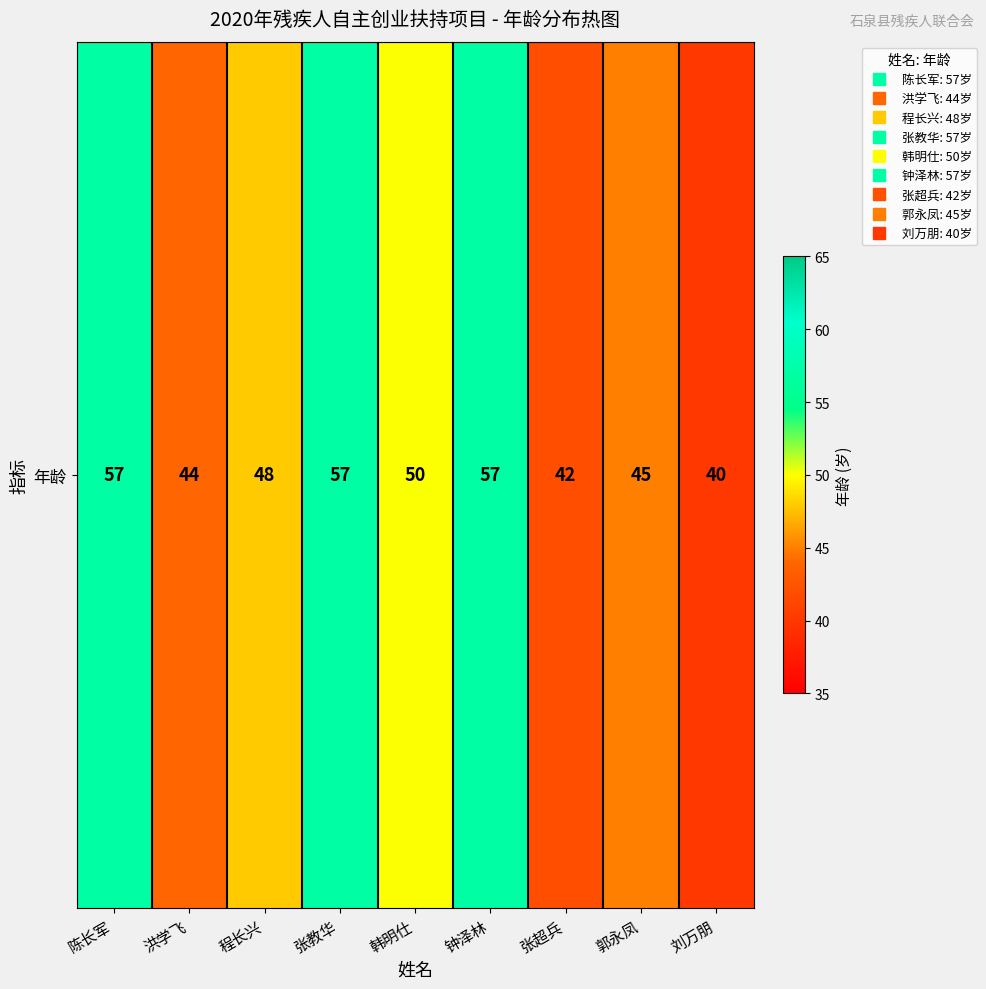

What is the maximum value shown in the chart?

57